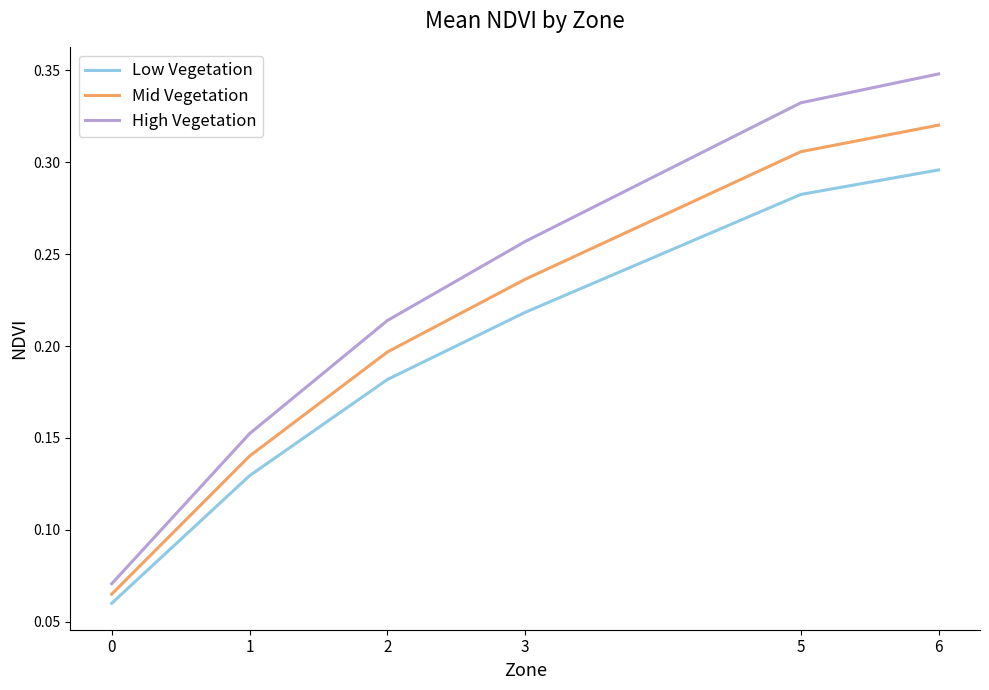

True or false: High Vegetation and Mid Vegetation intersect in this chart.

False